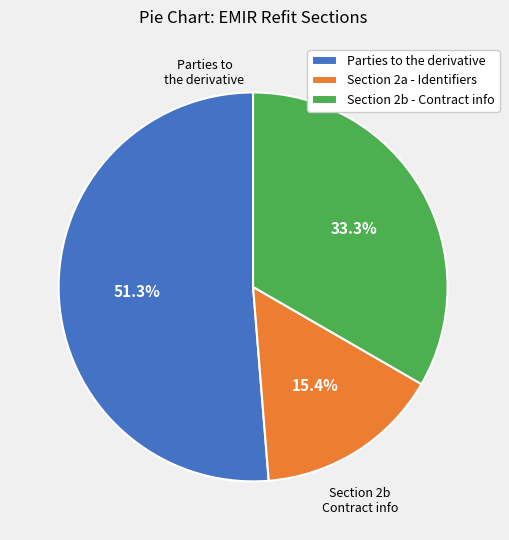

Count the number of slices in the pie.

3